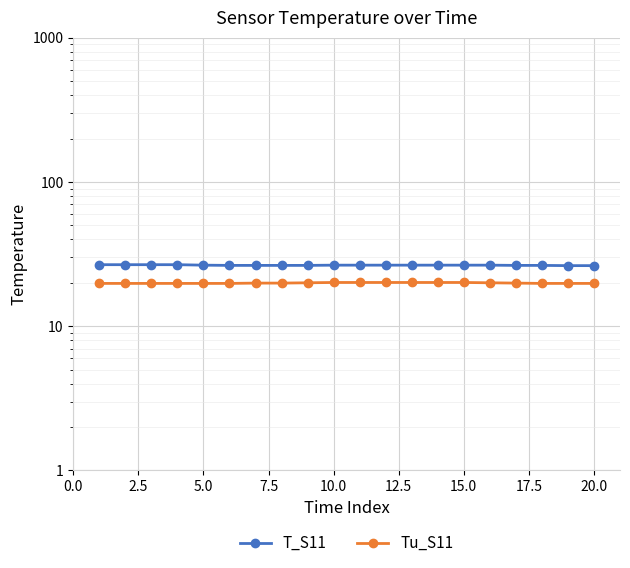

True or false: Tu_S11 has a value of 28.4 at 7.5.

False